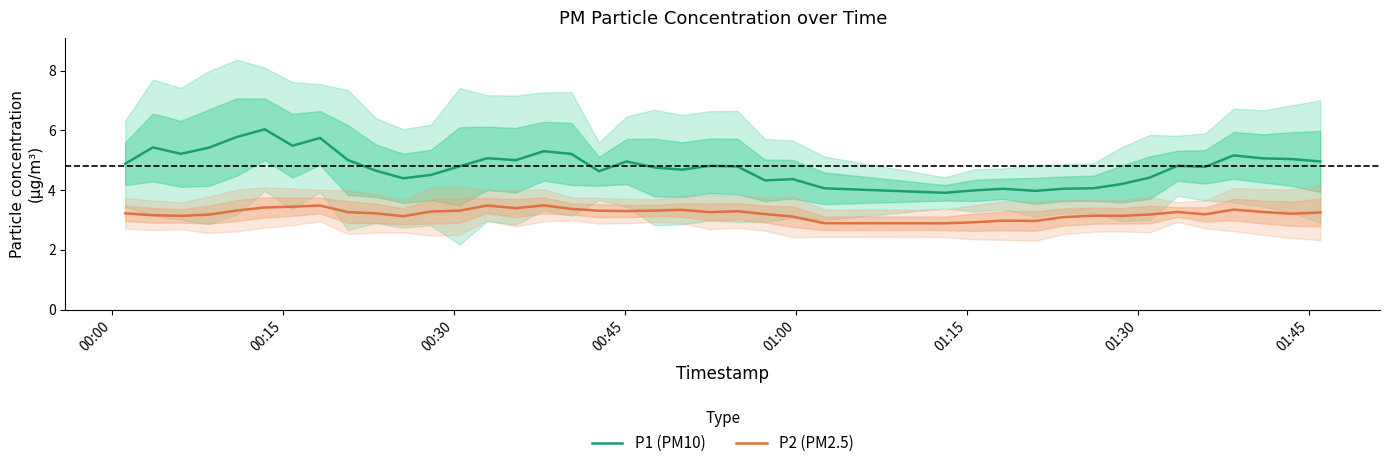

True or false: P1 (PM10) and P2 (PM2.5) intersect in this chart.

False